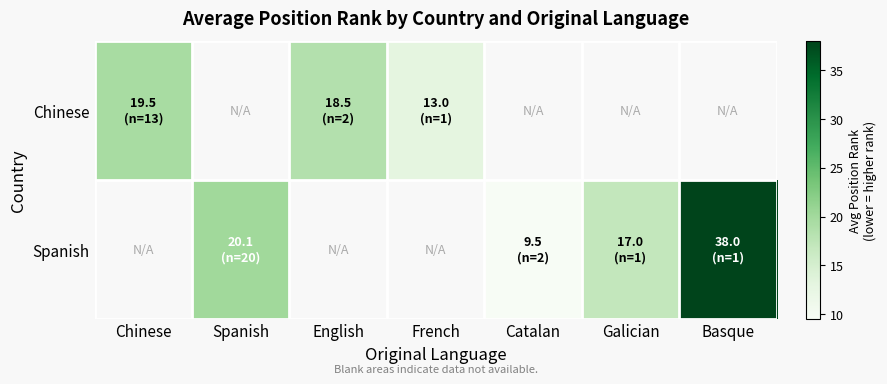

Which series has the largest range (max minus min)?

Chinese